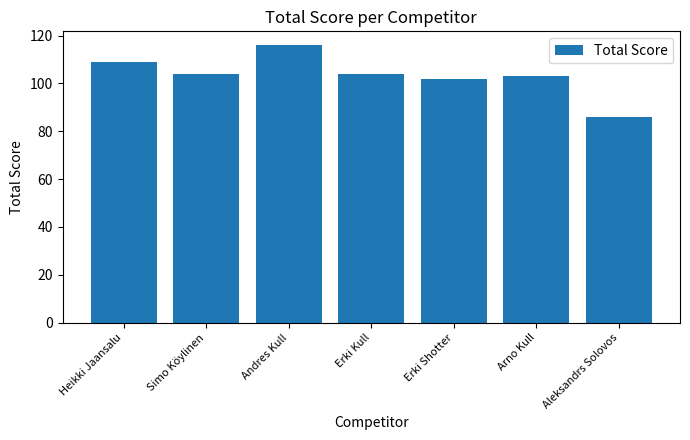

Where does the data first go above 104?

Heikki Jaansalu